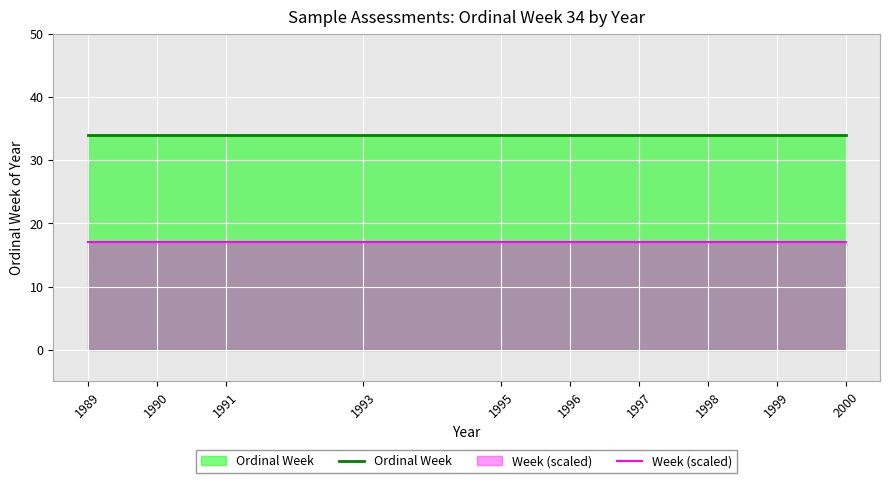

What are all the series names shown in the legend?

Ordinal Week, Week (scaled)